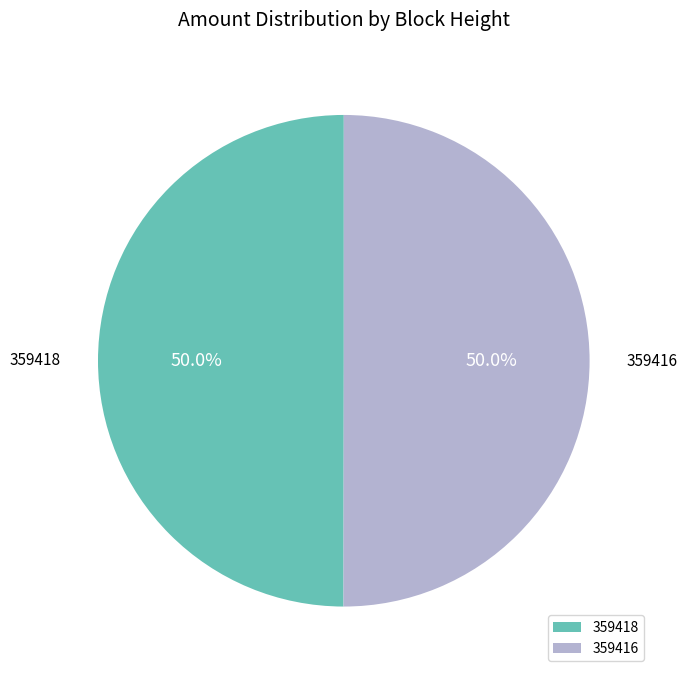

What is the ratio of the value at 359418 to the value at 359416?

1.0